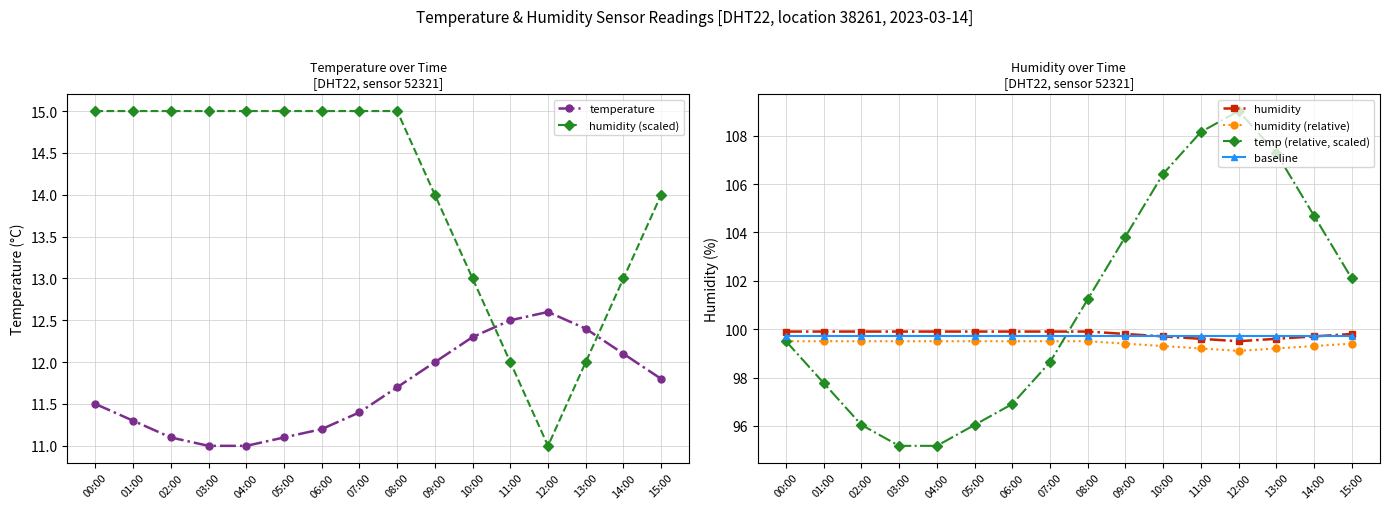

What is the highest value of the humidity series?

99.9